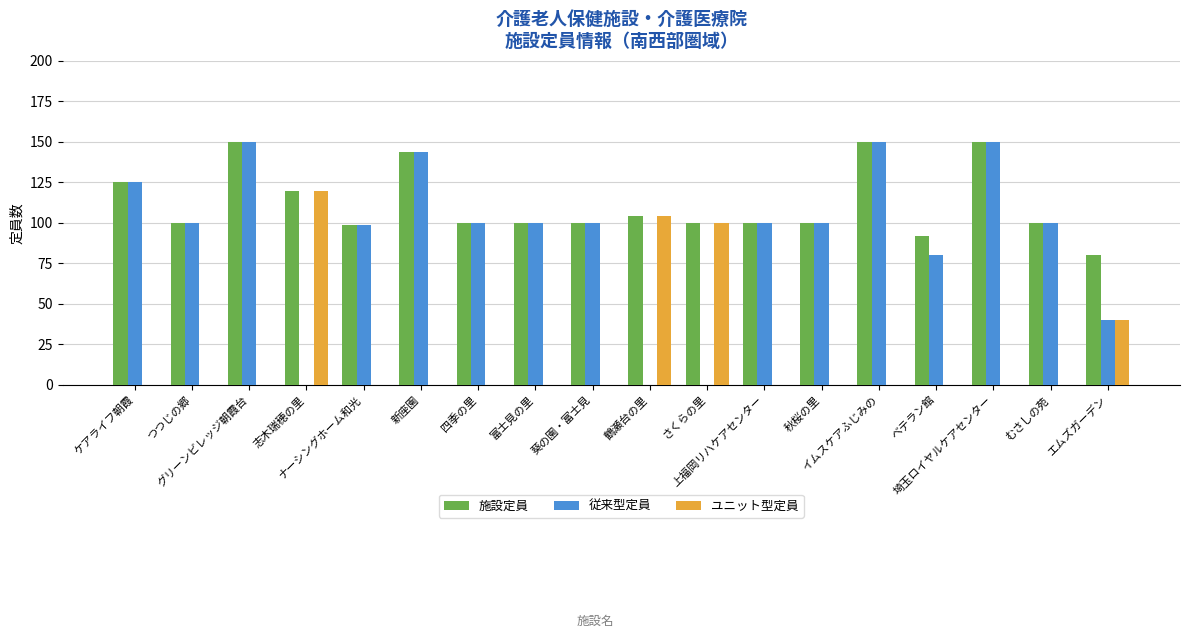

At which label is 施設定員 closest to 115?

志木瑞穂の里